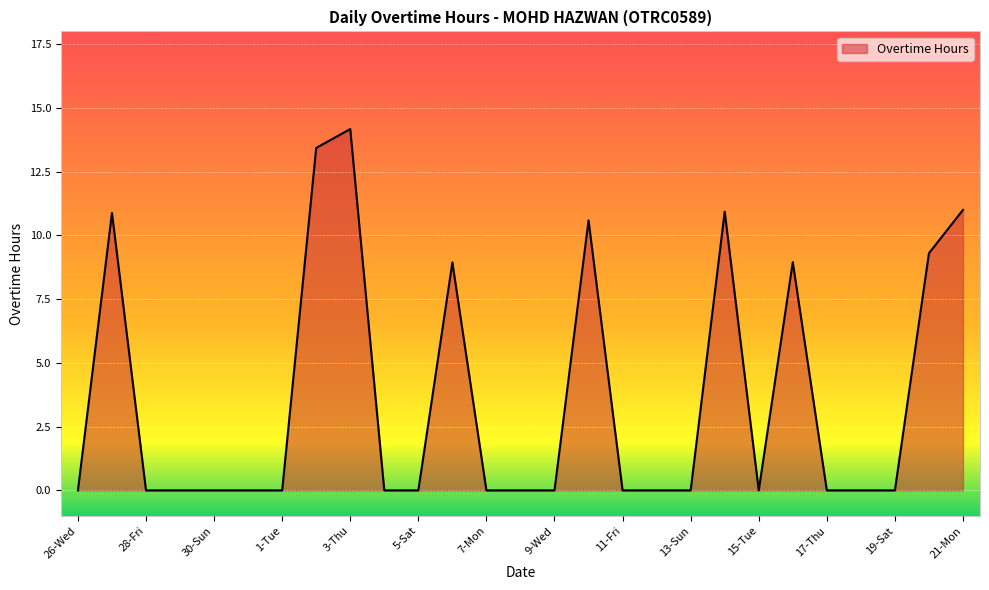

What is the difference between the maximum and minimum values?

14.2